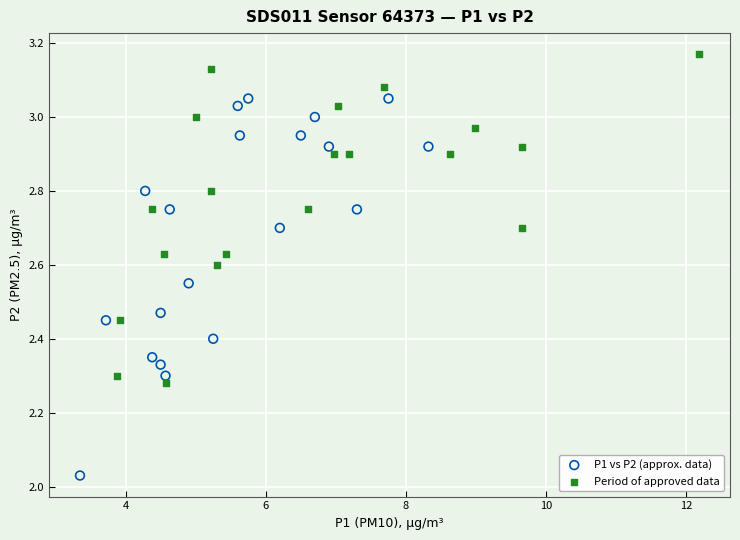

Which series has the widest spread of Y values?

P1 vs P2 (approx. data)